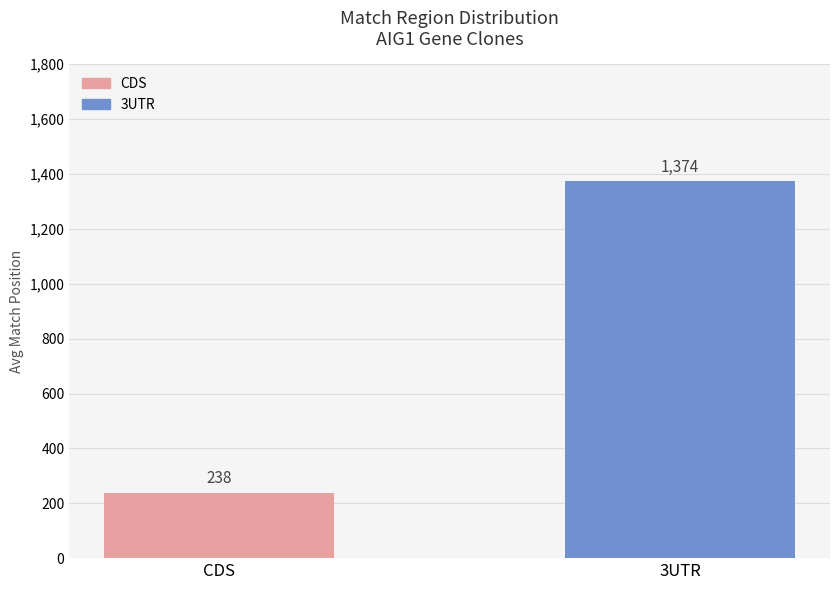

Which label corresponds to the smallest value in the chart?

CDS